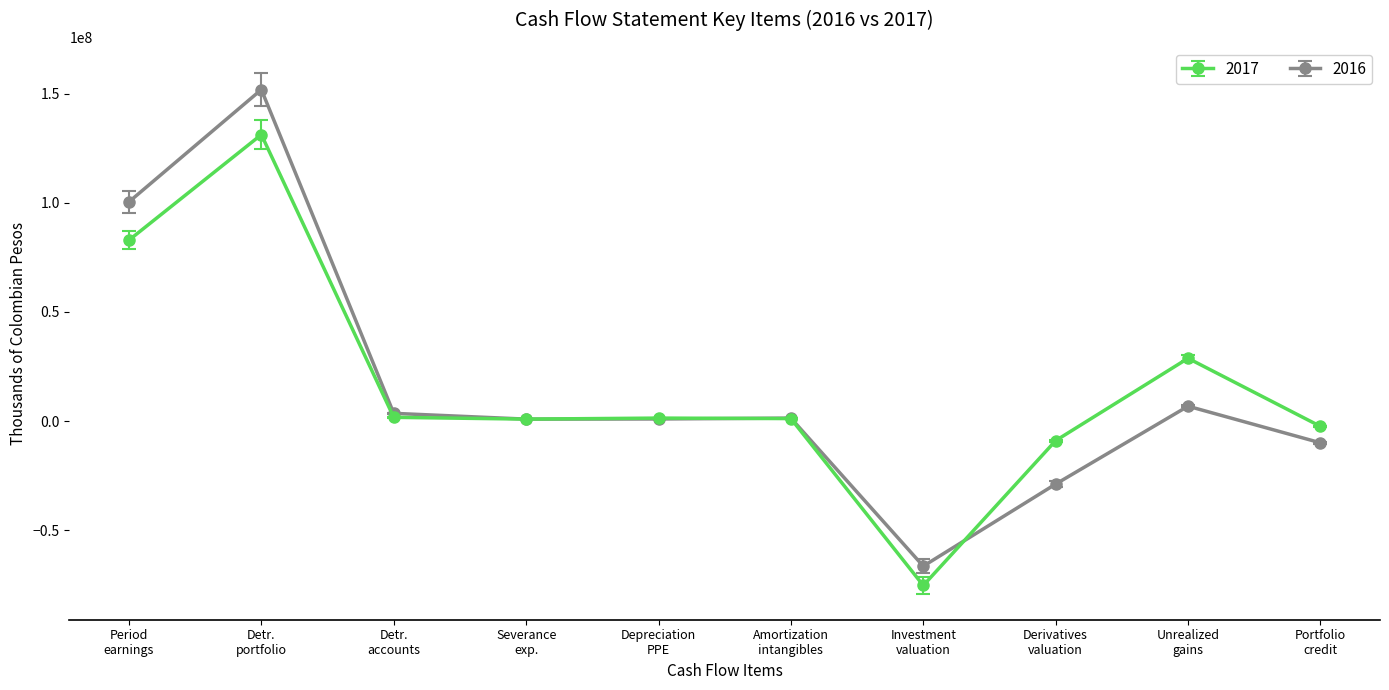

Count the number of categories in the chart.

10